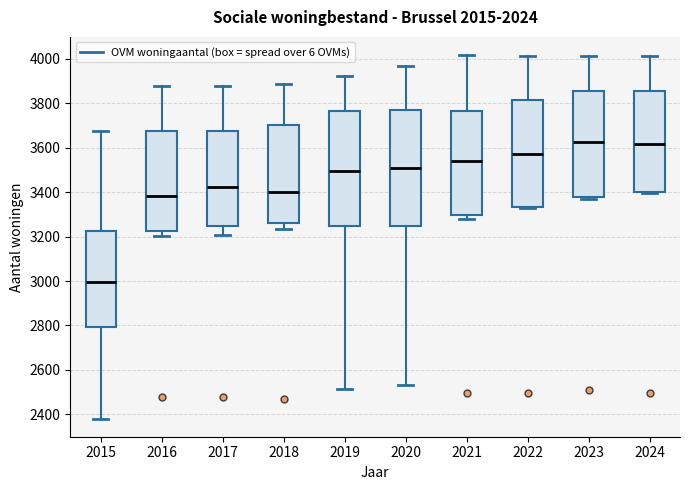

Where does the lower whisker of the box at x = 2018 end on the y-axis? The values are not printed on the chart, so give them approximately, as read against the axis.

3240